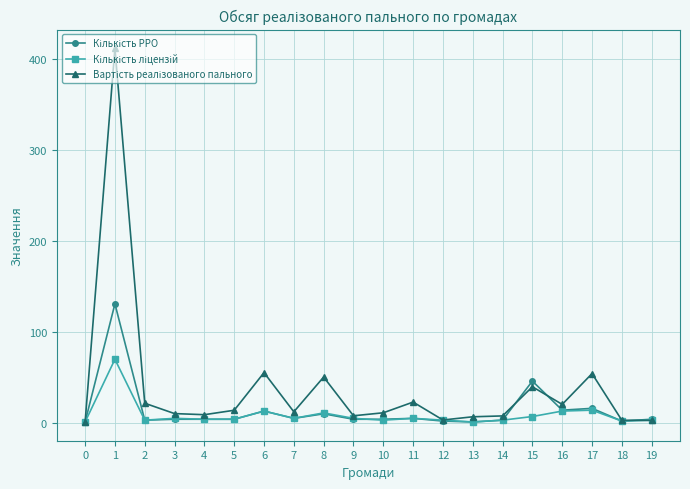

What is the greatest value displayed?

412.3